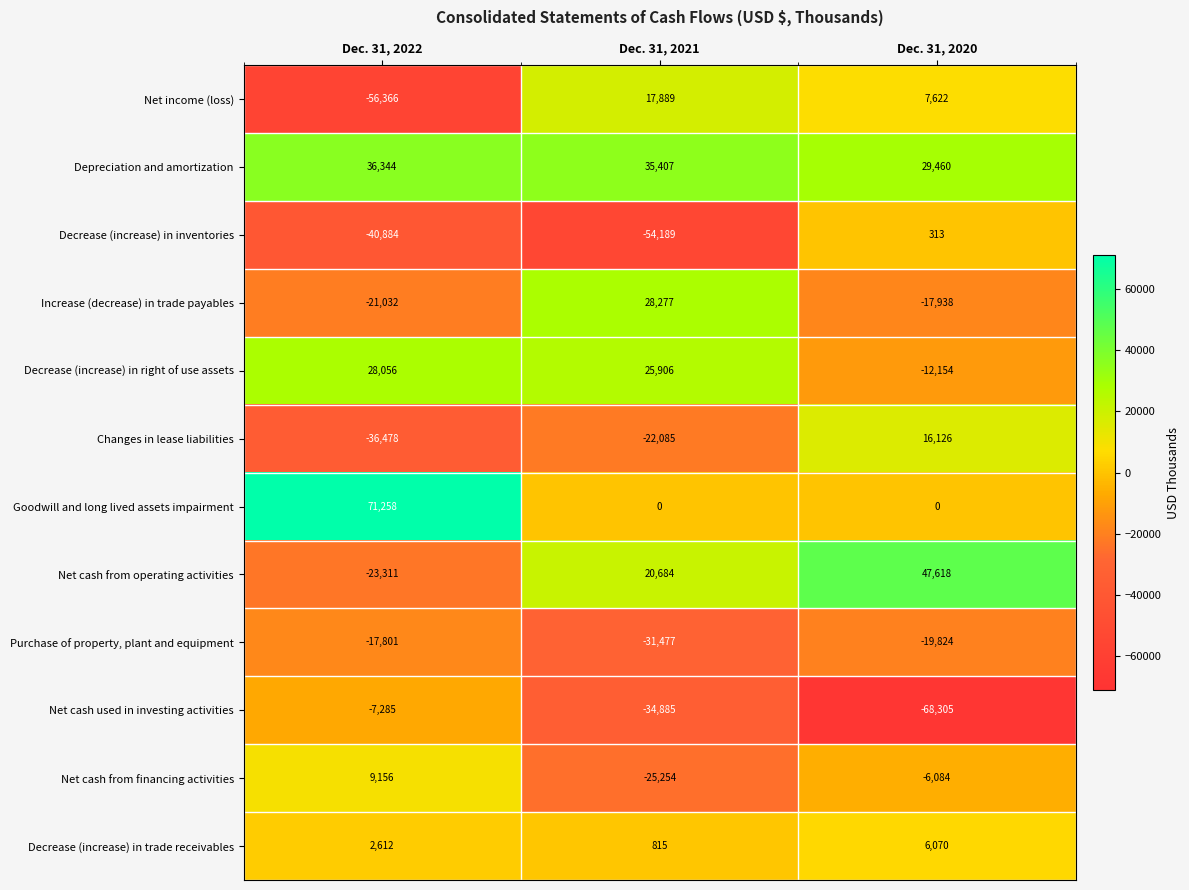

At which category is the sum across all series the highest?

Dec. 31, 2020